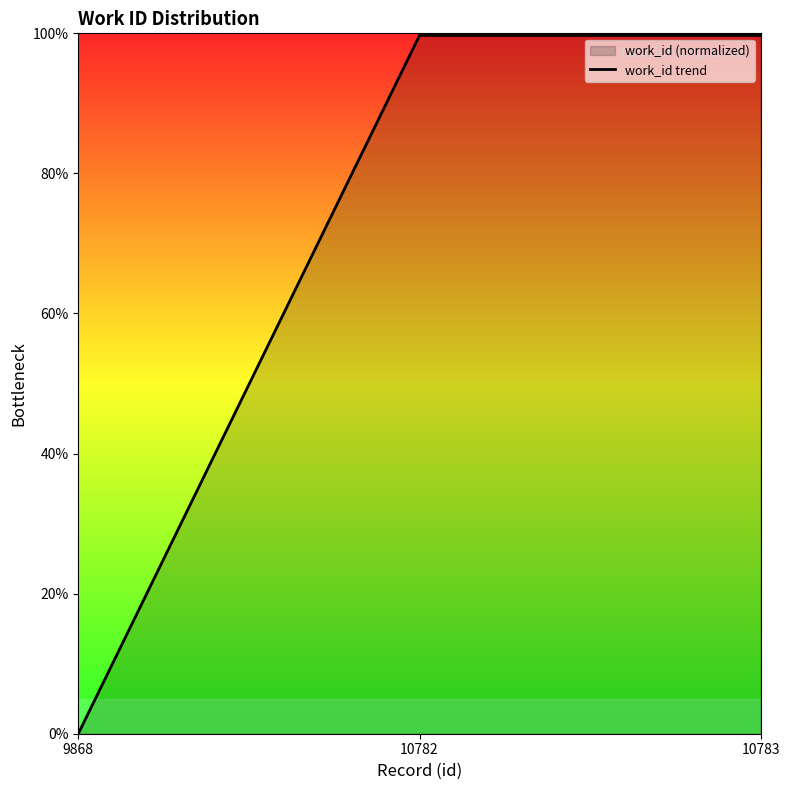

At which label is the value closest to 49?

9868